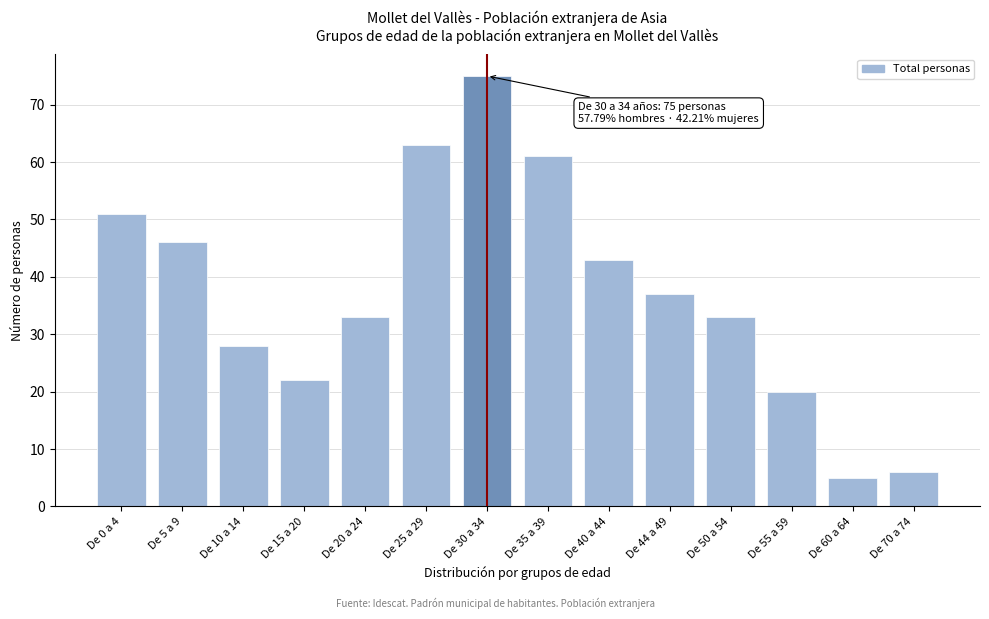

Reading left to right, extract all data points from this chart.

51	46	28	22	33	63	75	61	43	37	33	20	5	6